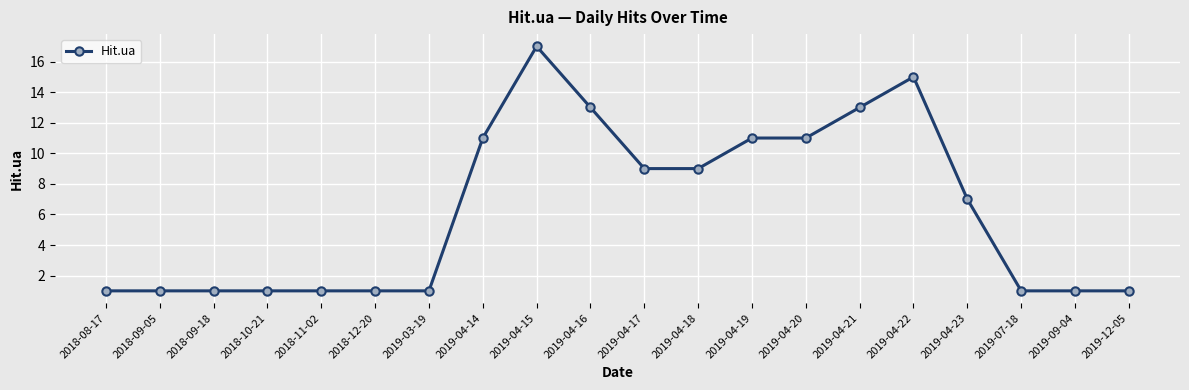

What is the minimum value shown in the chart?

1